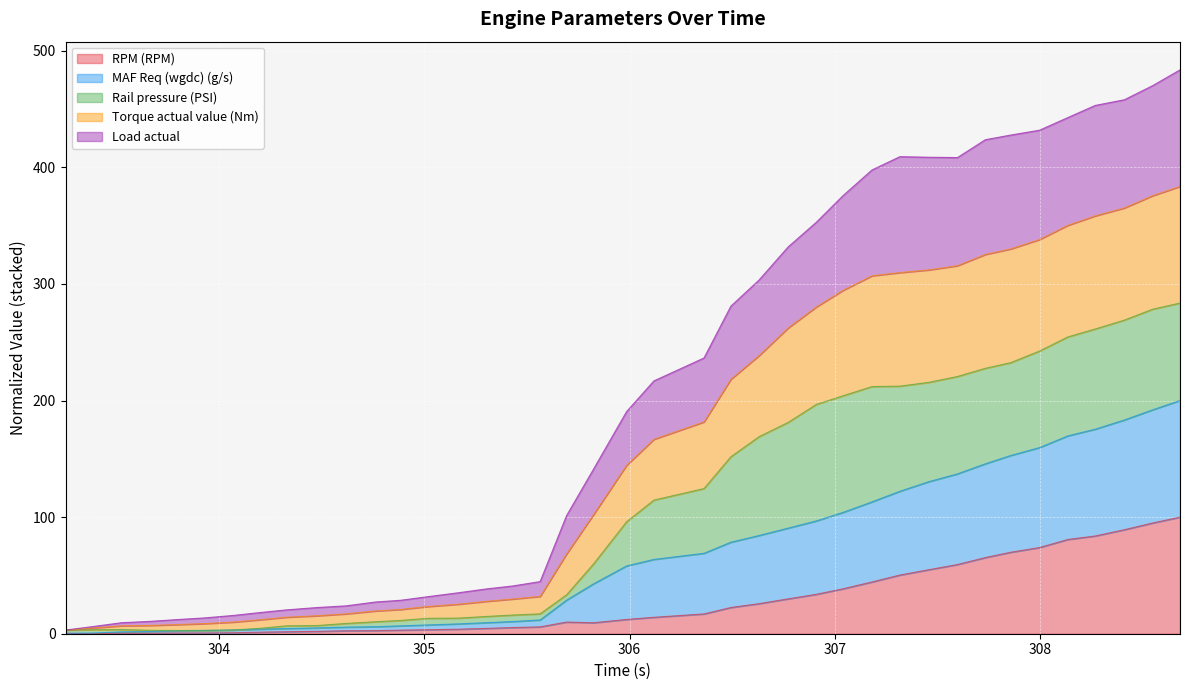

What are all the series names shown in the legend?

RPM (RPM), MAF Req (wgdc) (g/s), Rail pressure (PSI), Torque actual value (Nm), Load actual